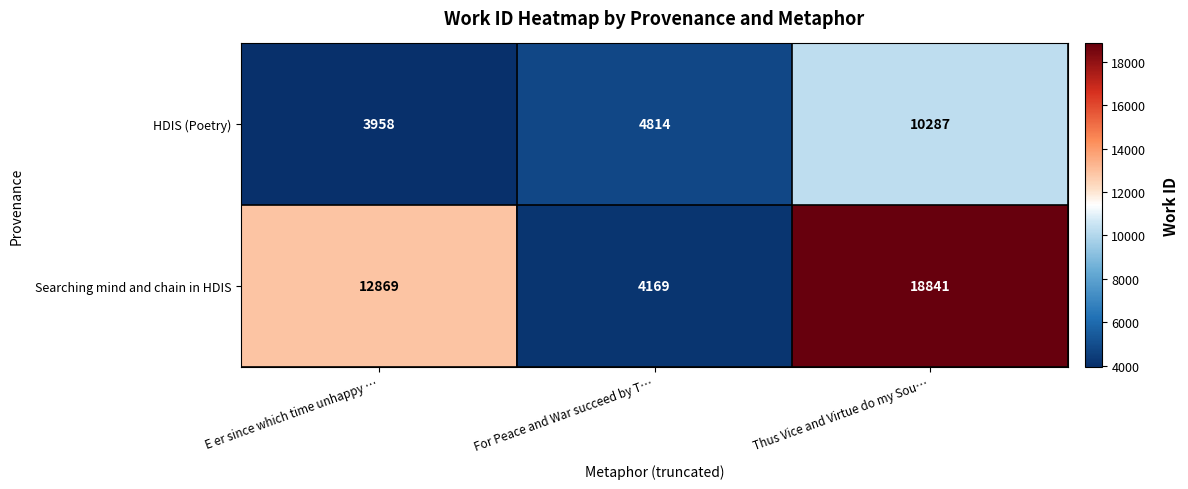

How many data points in Searching mind and chain in HDIS are less than 12869?

1